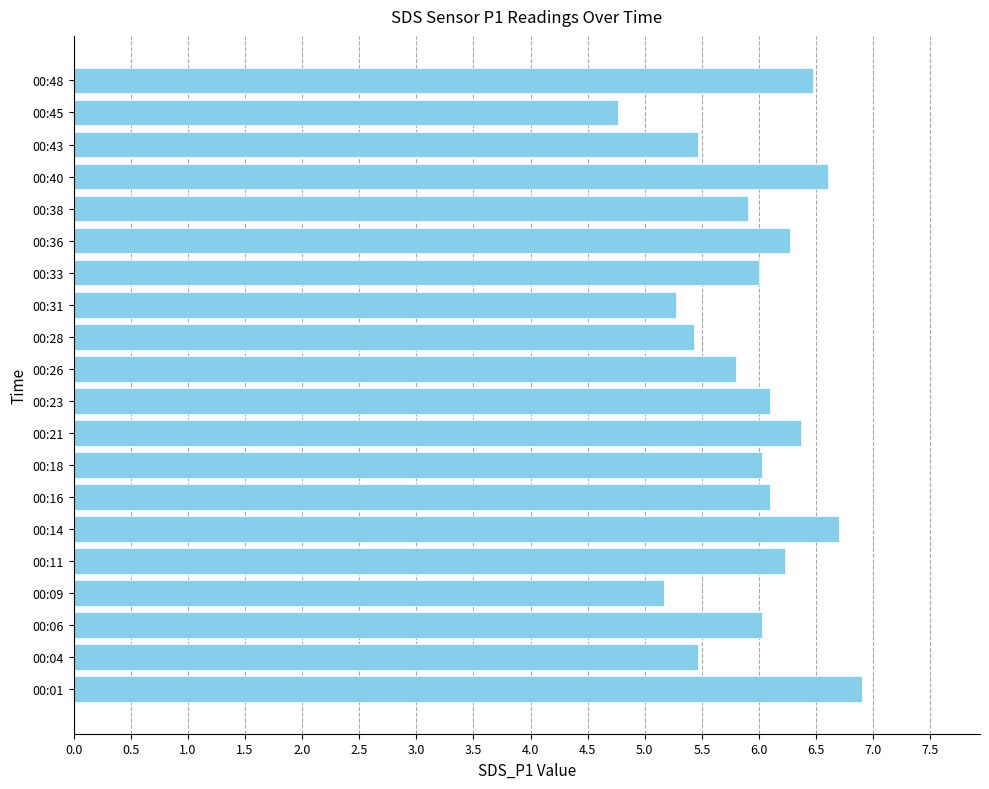

What is the greatest value displayed?

6.9